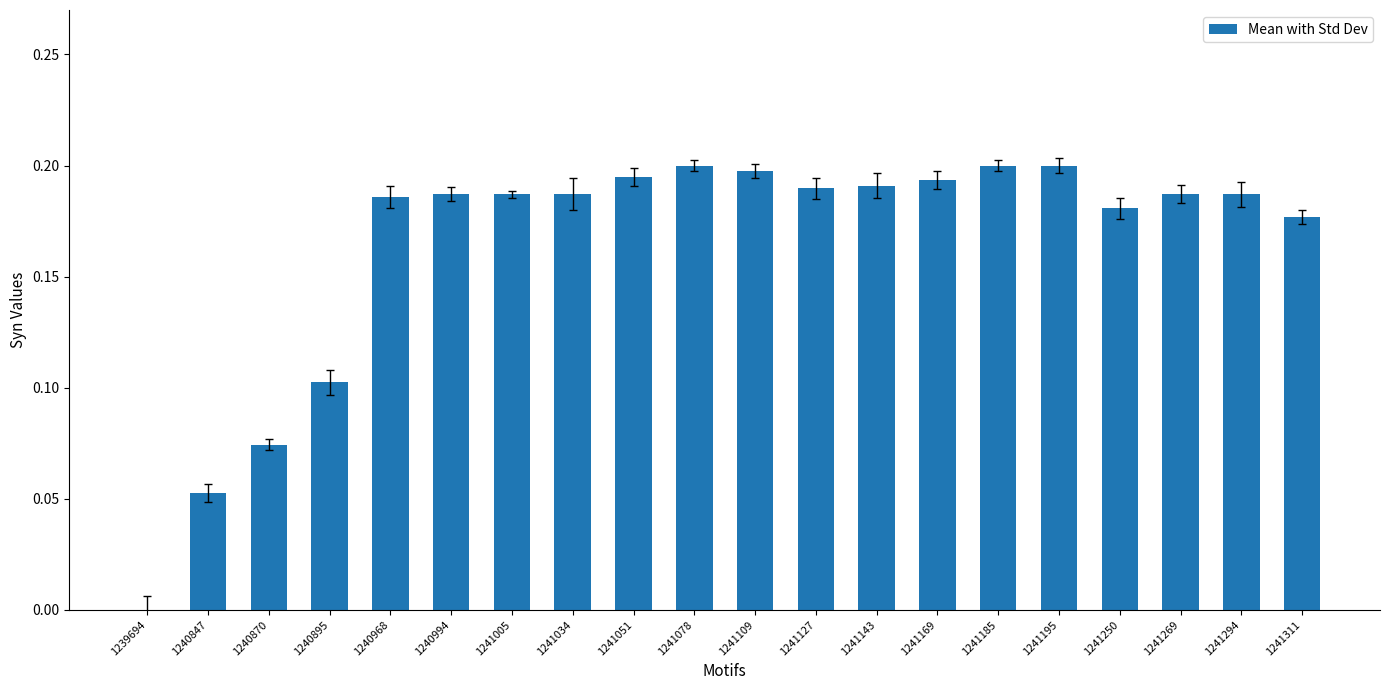

The value at 1240895 is 0.1. True or false?

True